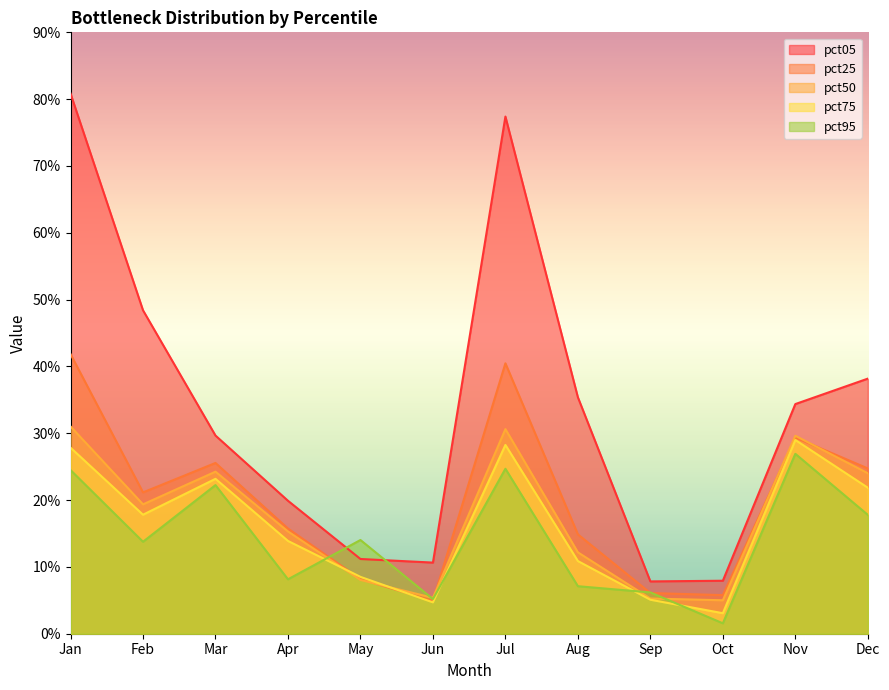

Reading right to left, list all the values displayed in this chart.

pct05: Dec=3.8	Nov=3.4	Oct=0.8	Sep=0.8	Aug=3.5	Jul=7.7	Jun=1.1	May=1.1	Apr=2.0	Mar=3.0	Feb=4.8	Jan=8.1
pct25: Dec=2.5	Nov=2.9	Oct=0.6	Sep=0.6	Aug=1.5	Jul=4.0	Jun=0.5	May=0.8	Apr=1.6	Mar=2.6	Feb=2.1	Jan=4.2
pct50: Dec=2.4	Nov=3.0	Oct=0.5	Sep=0.5	Aug=1.2	Jul=3.1	Jun=0.5	May=0.8	Apr=1.5	Mar=2.4	Feb=1.9	Jan=3.1
pct75: Dec=2.2	Nov=2.9	Oct=0.3	Sep=0.5	Aug=1.1	Jul=2.8	Jun=0.5	May=0.9	Apr=1.4	Mar=2.3	Feb=1.8	Jan=2.8
pct95: Dec=1.8	Nov=2.7	Oct=0.2	Sep=0.6	Aug=0.7	Jul=2.5	Jun=0.5	May=1.4	Apr=0.8	Mar=2.2	Feb=1.4	Jan=2.4